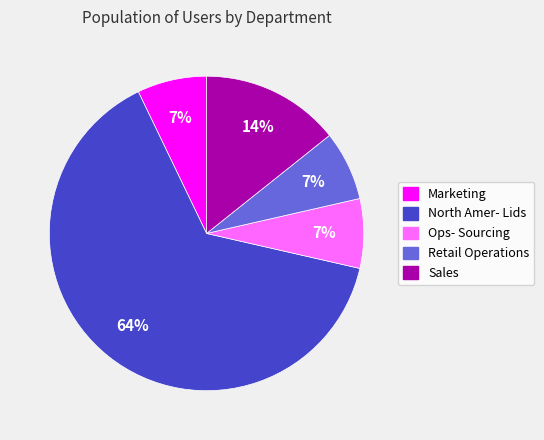

What is the majority slice?

North Amer- Lids